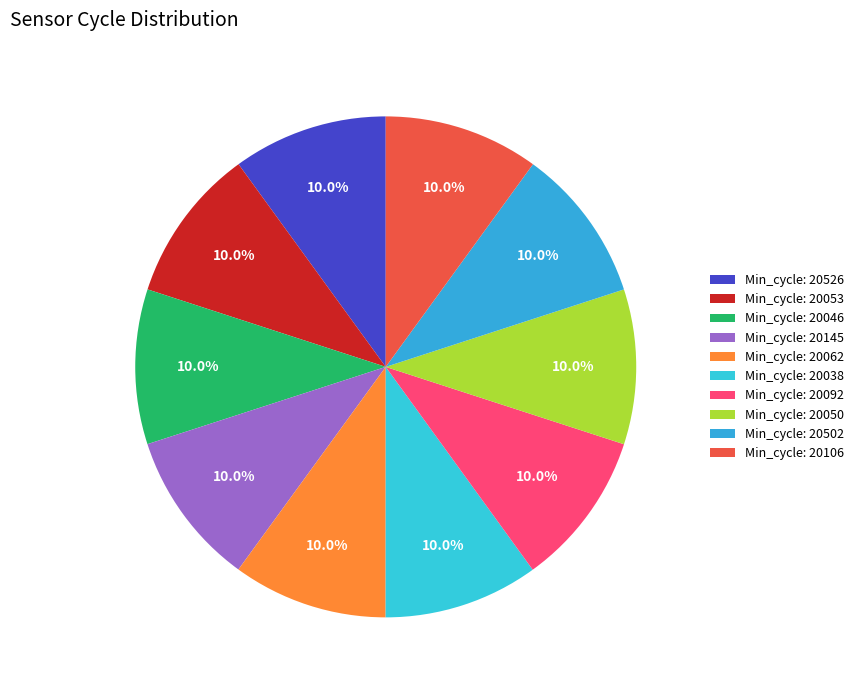

How many segments does this pie chart have?

10